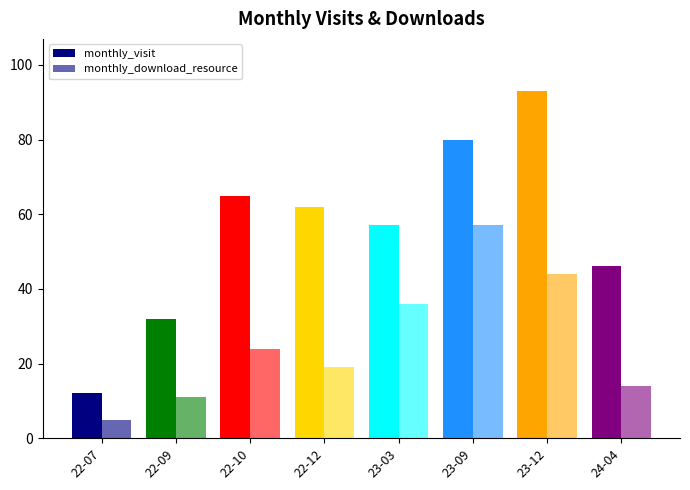

Which series changed the most between 22-07 and 24-04?

monthly_visit